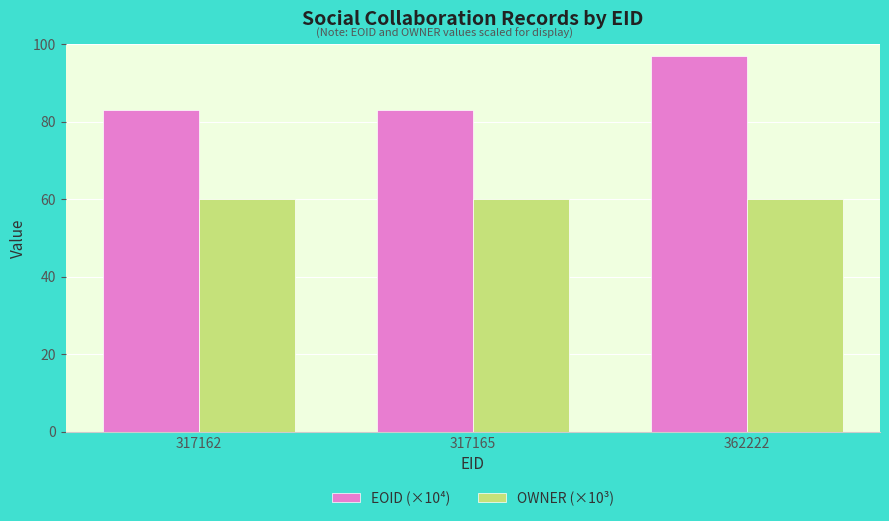

List the series in order of their peak value, highest first.

EOID (×10⁴), OWNER (×10³)